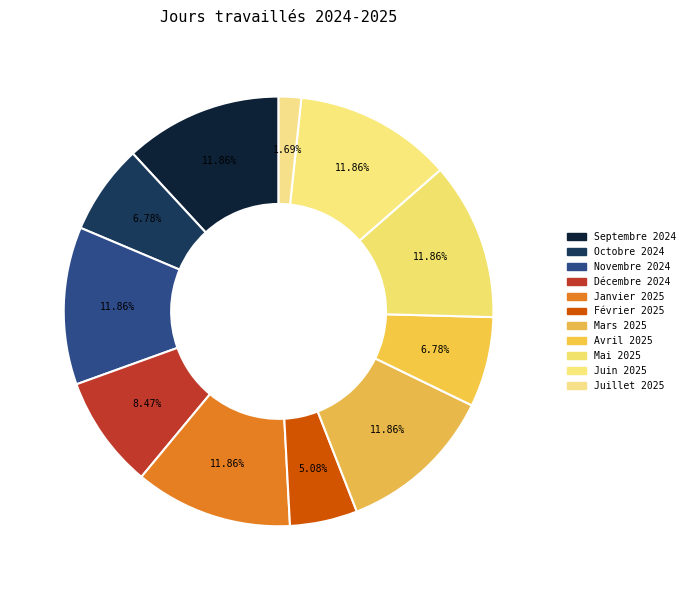

To the nearest percent, what portion does Juin 2025 represent?

12%